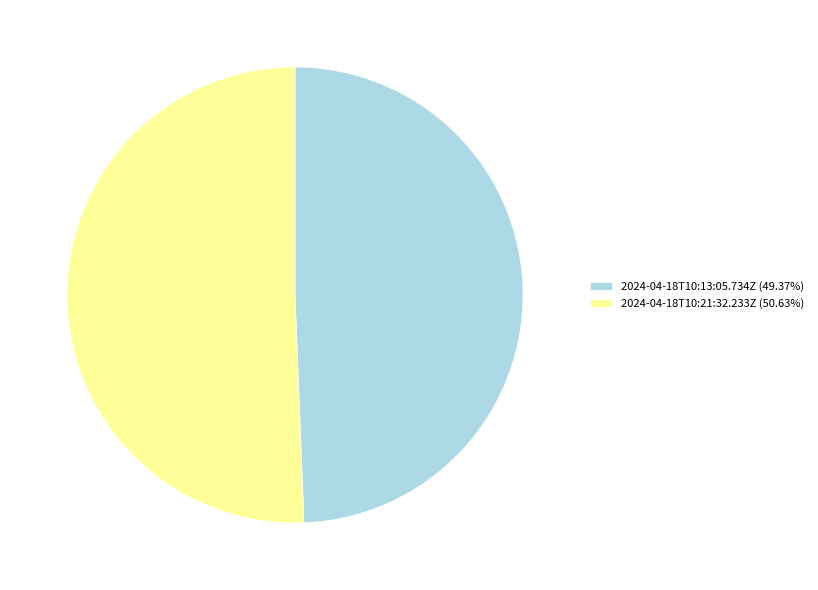

Between 2024-04-18T10:21:32.233Z and 2024-04-18T10:13:05.734Z, which is larger?

2024-04-18T10:21:32.233Z